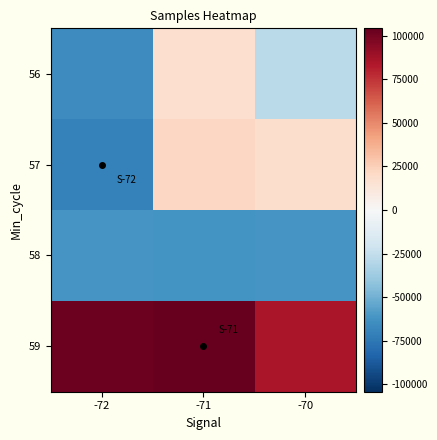

Between -70 and -71, which is larger?

-71